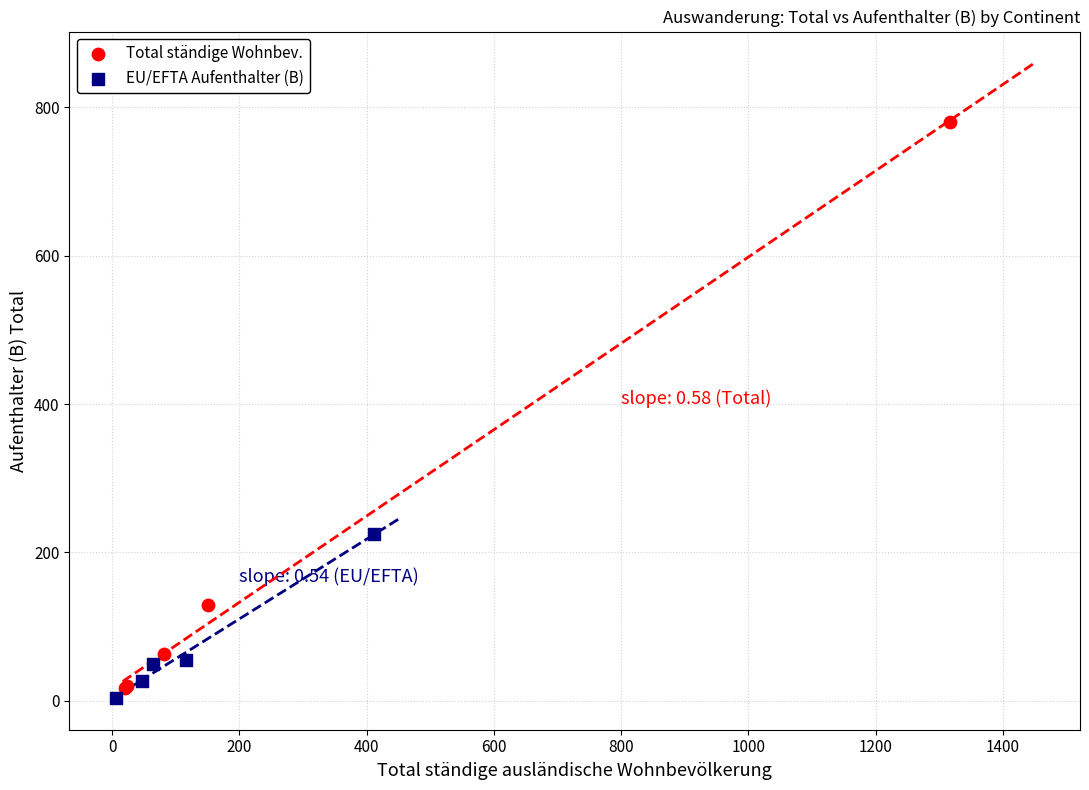

Which series has the largest Y range (max minus min)?

Total ständige Wohnbev.